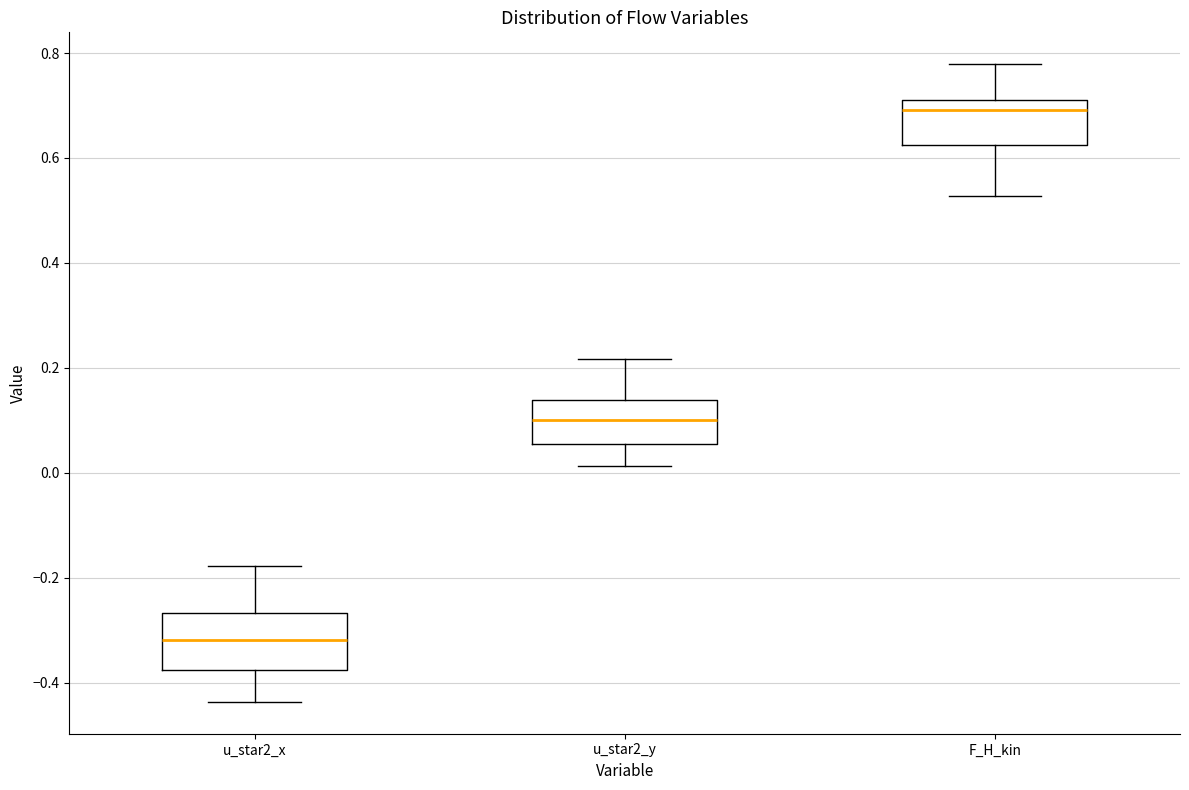

Comparing the boxes themselves (not the whiskers), which one is the tallest?

u_star2_x